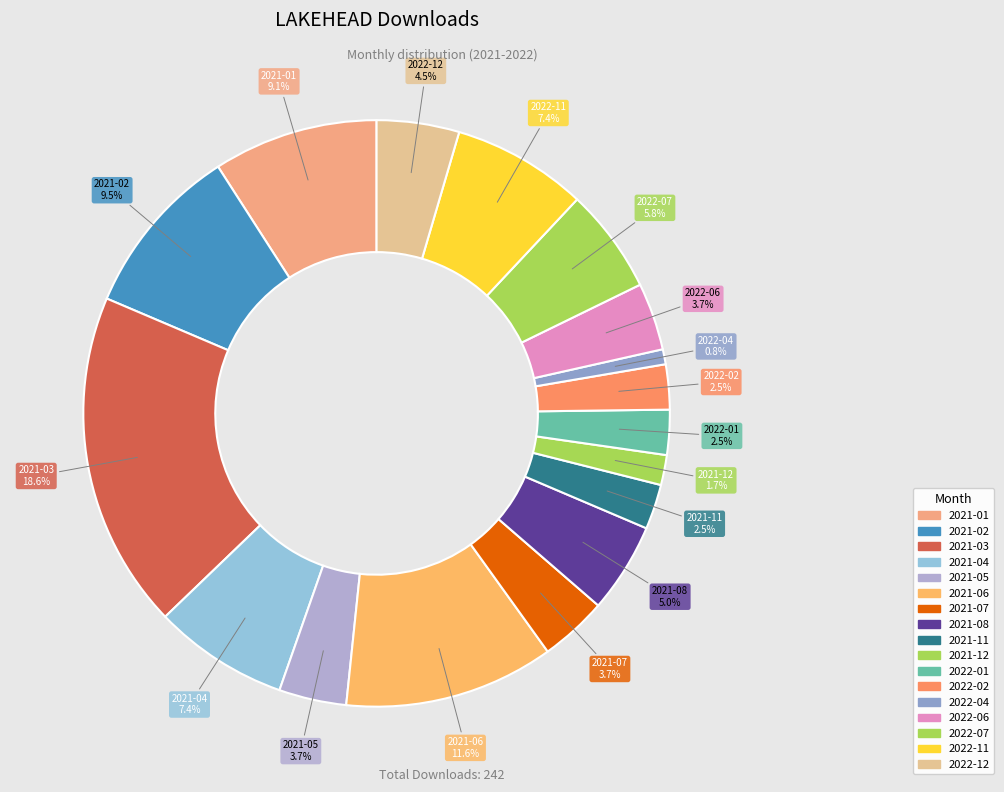

How many segments does this pie chart have?

17